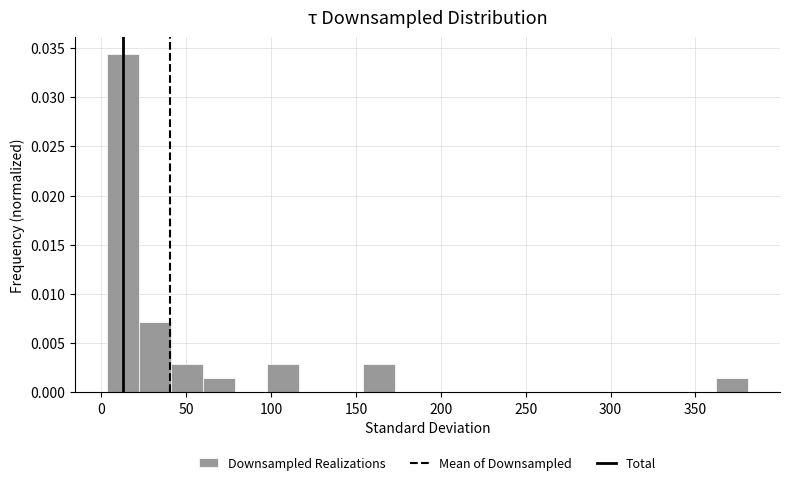

Around what value on the x-axis is the tallest bar? Give the approximate position of its centre, as read against the axis.

15